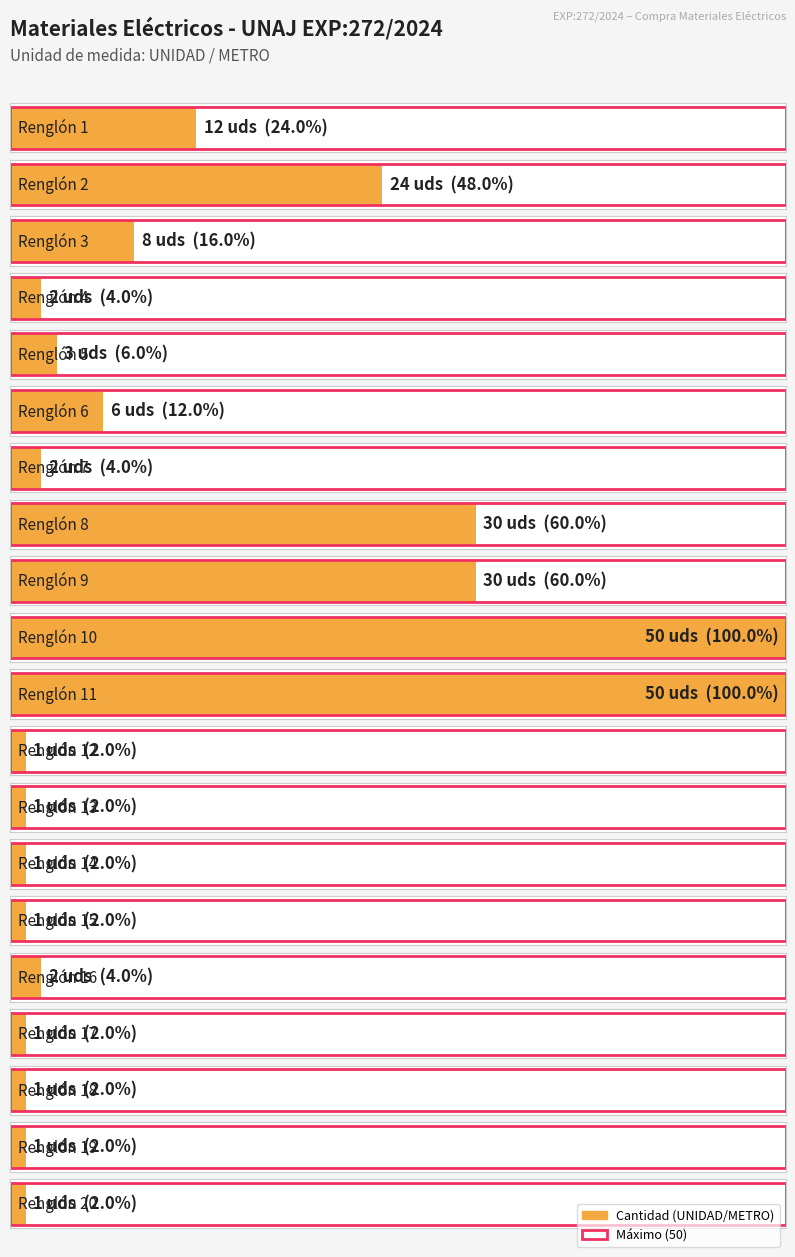

What is the ratio of the value at Renglón 2 to the value at Renglón 11?

0.5